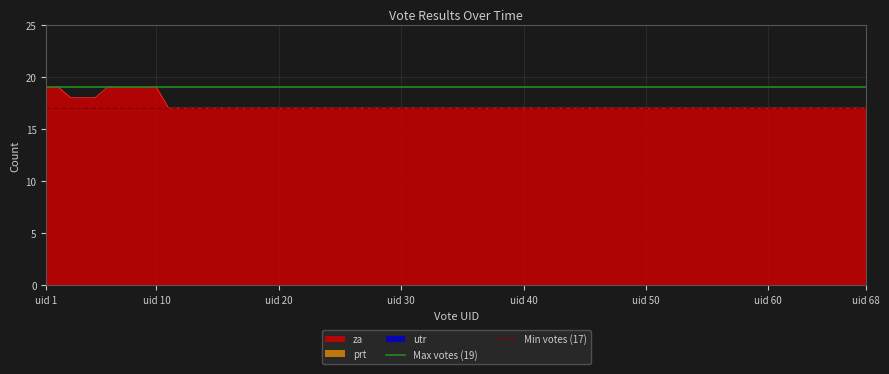

What is the maximum value for za?

19